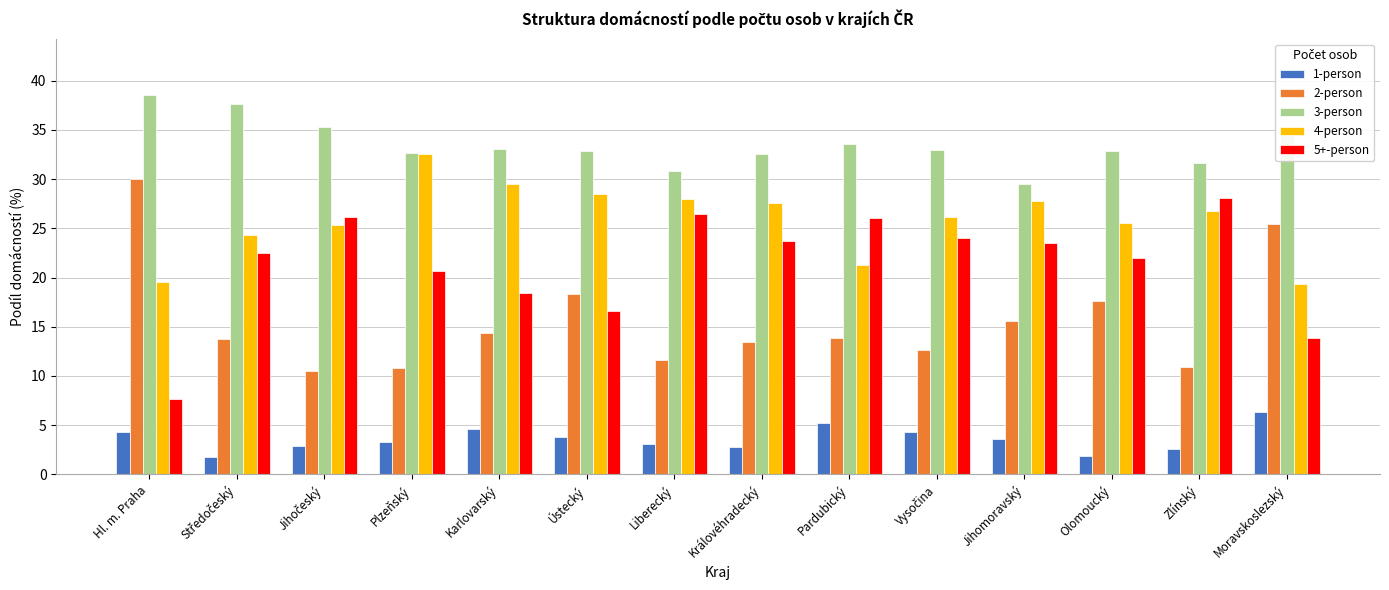

What is the spread (max minus min) of values at Jihomoravský?

25.9